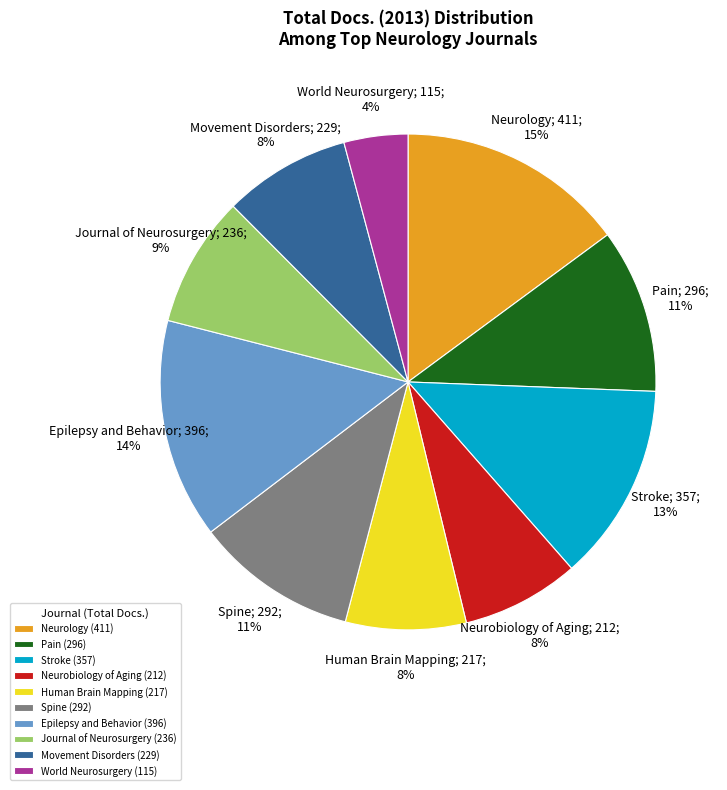

Approximately how many times larger is the value at Spine (292) compared to Neurology (411)?

0.7